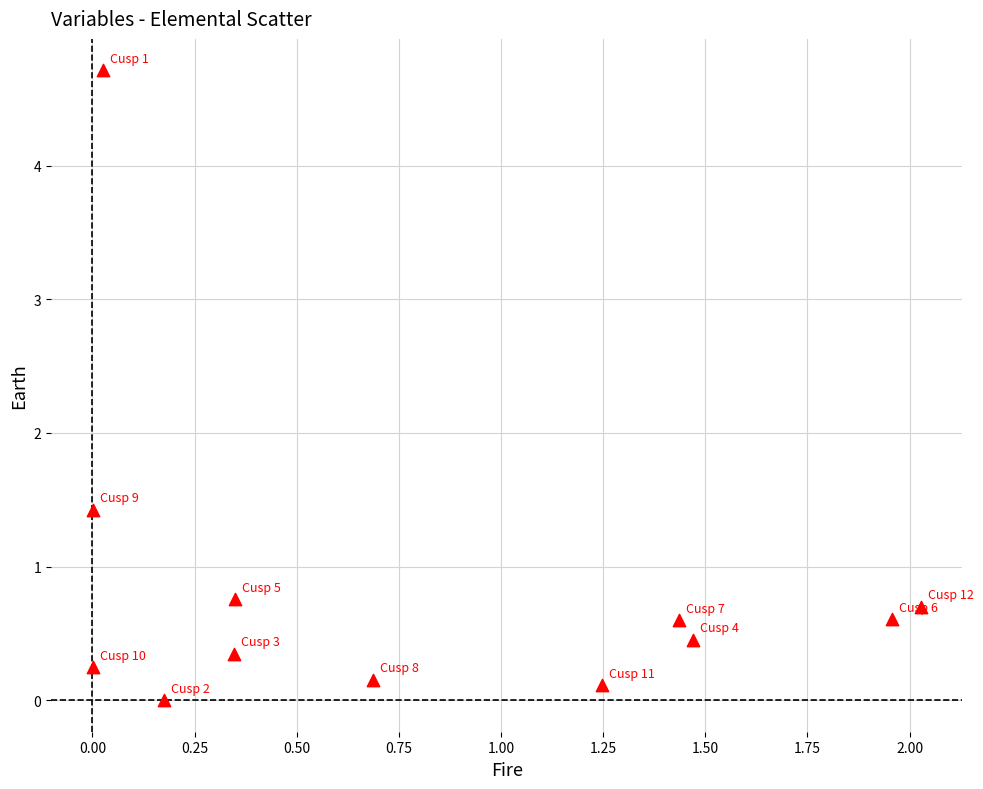

What Y value in the scatter plot is closest to 2?

1.4